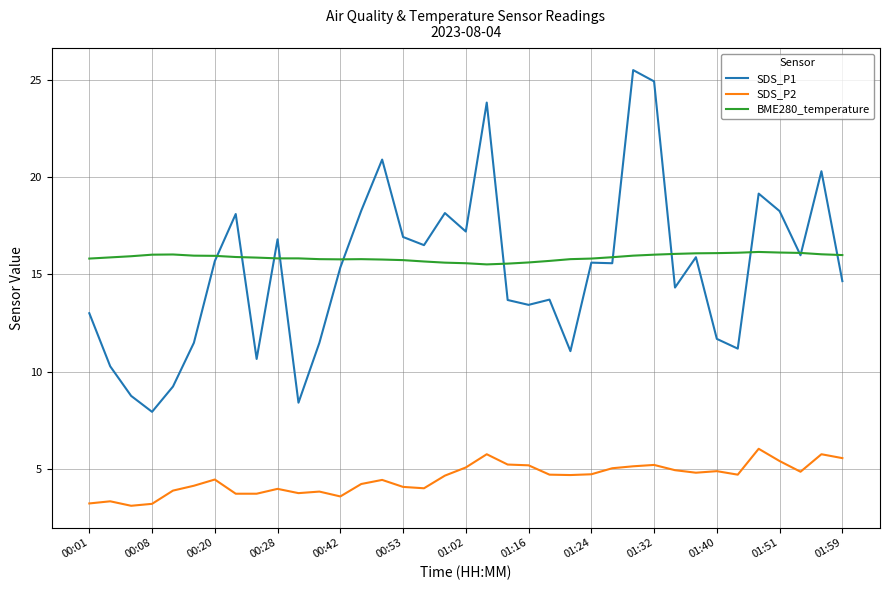

True or false: SDS_P2 and SDS_P1 intersect in this chart.

False